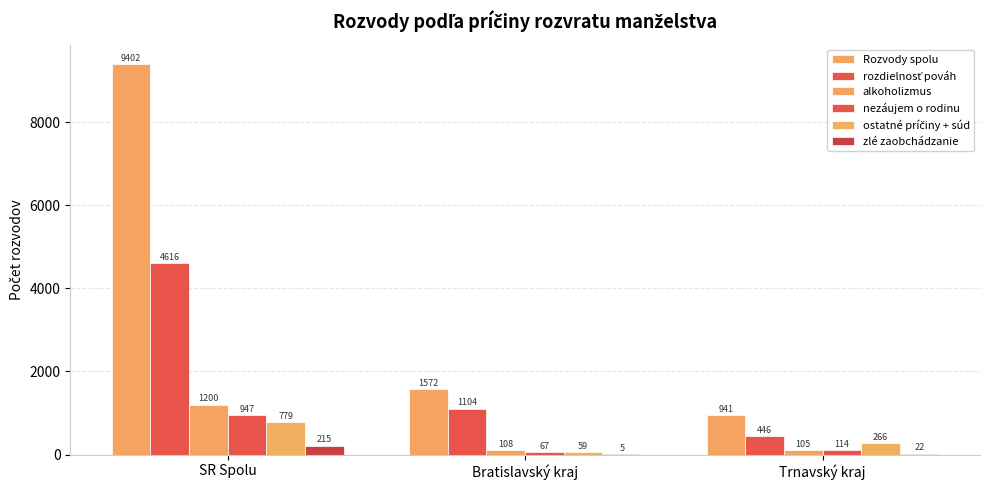

At which category is the sum across all series the highest?

SR Spolu